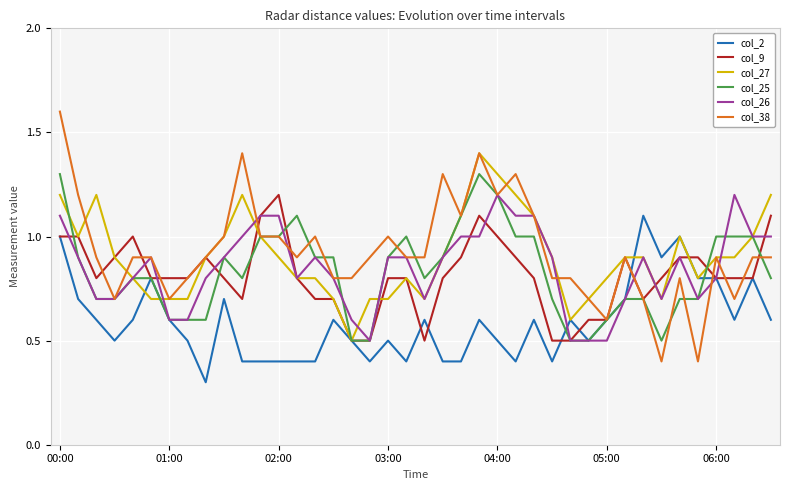

What is the smallest value displayed?

0.3